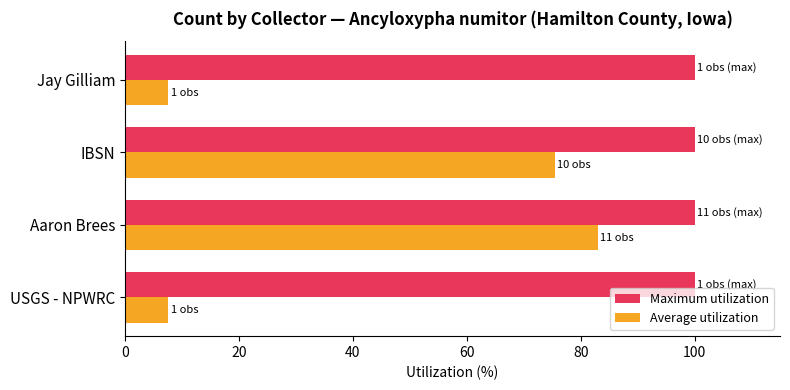

How many distinct data groups are displayed?

2